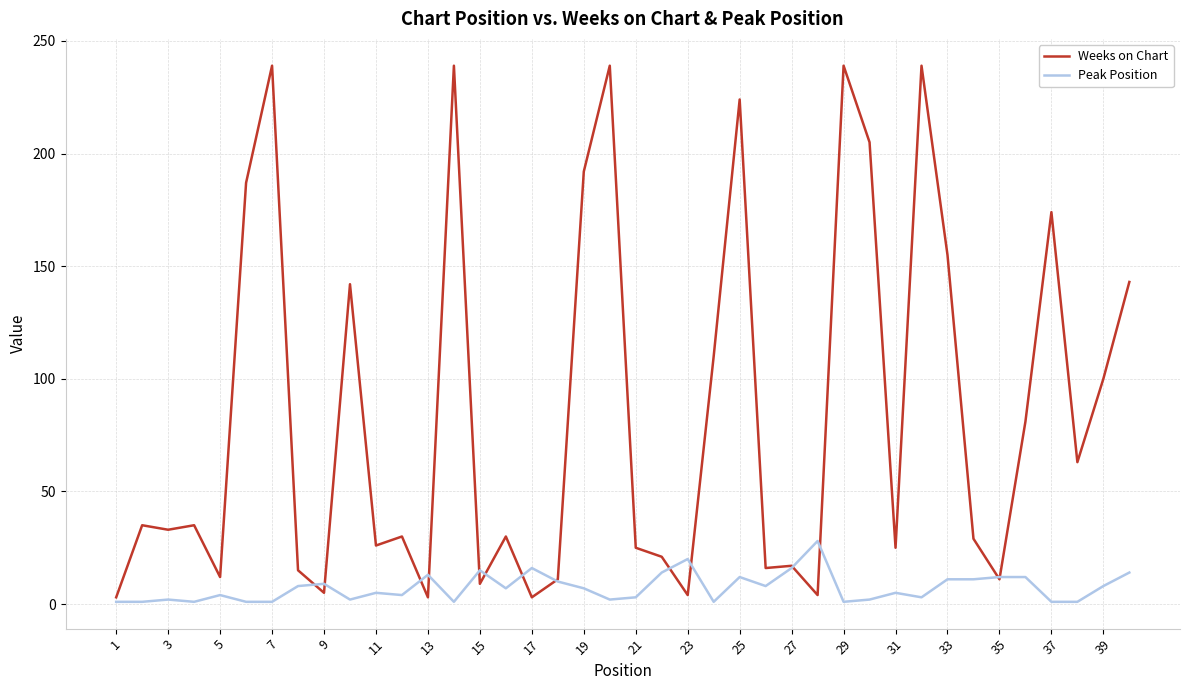

Which series has the widest spread of values?

Weeks on Chart